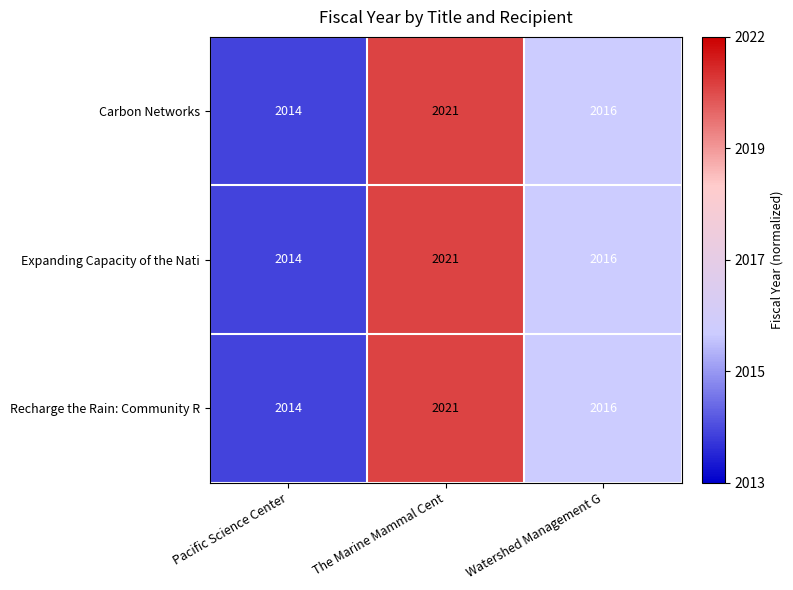

How many data points does each series have?

3